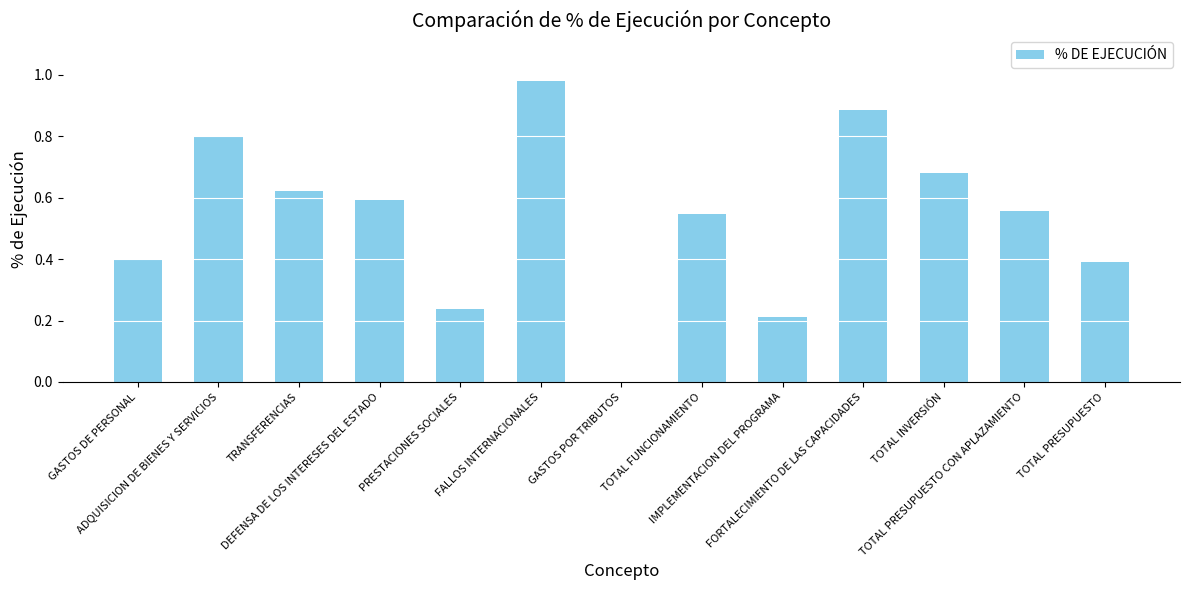

What is the sum of all values?

6.9